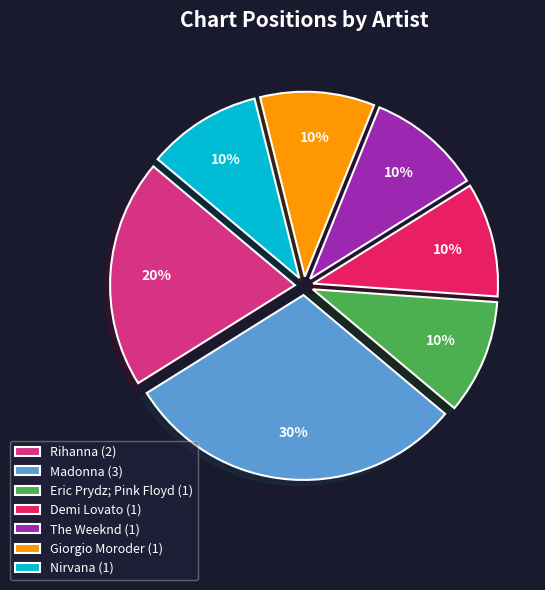

To the nearest percent, what percentage of the pie is Eric Prydz; Pink Floyd (1)?

10%